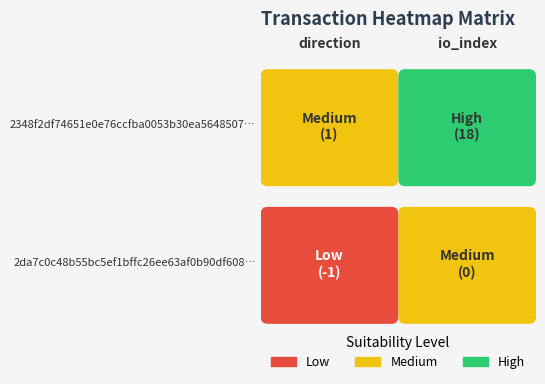

Rank the series at io_index from highest to lowest value.

2348f2df74651e0e76ccfba0053b30ea5648507, 2da7c0c48b55bc5ef1bffc26ee63af0b90df608